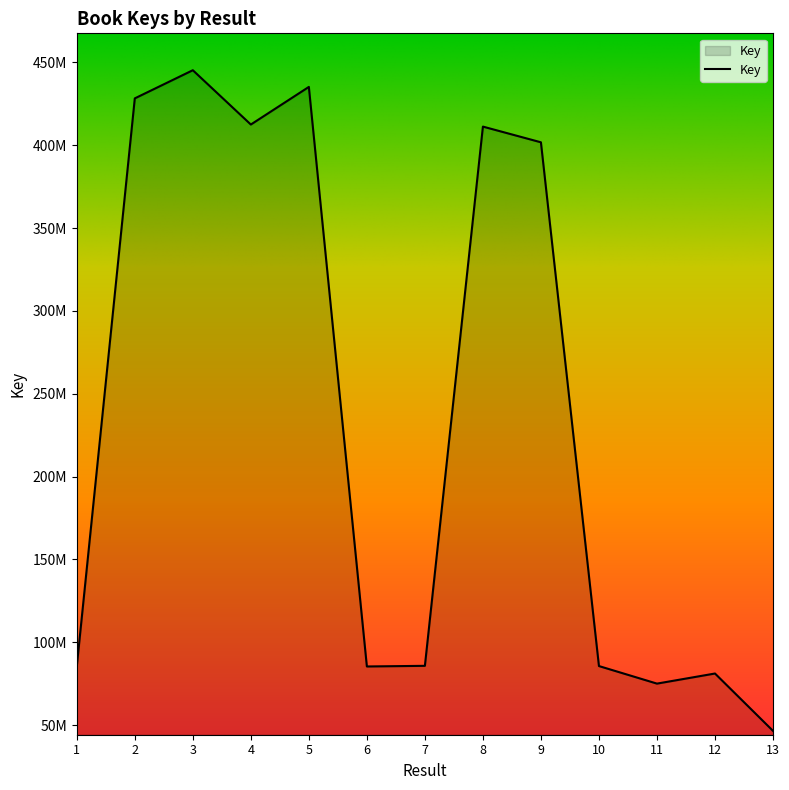

How many interior local valleys (lower than both neighbors) does the data have?

3